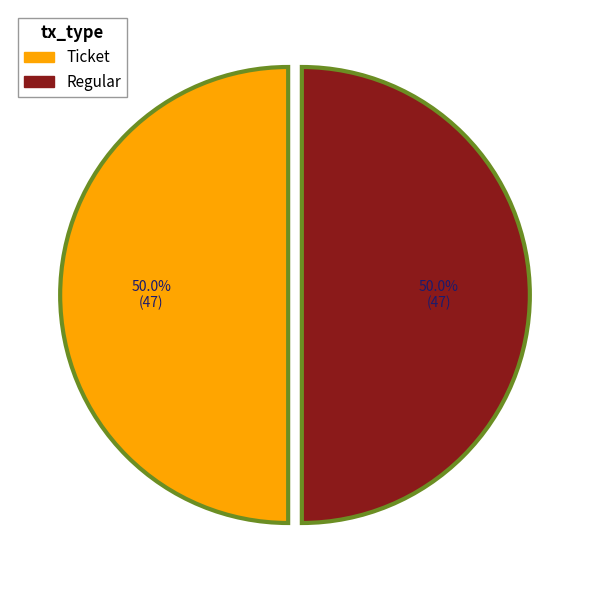

What is the ratio of the value at Regular to the value at Ticket?

1.0